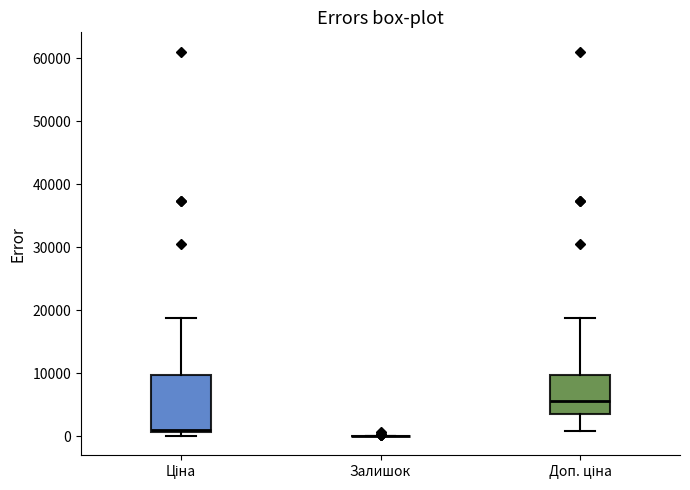

Comparing the boxes themselves (not the whiskers), which one is the tallest?

Ціна